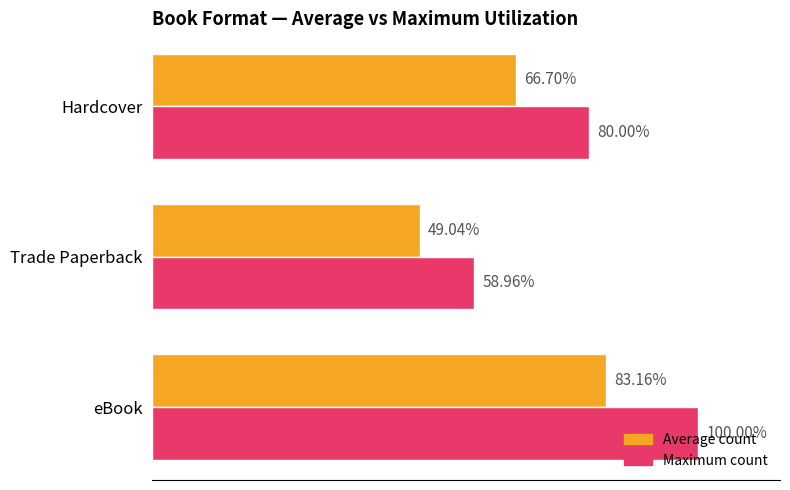

At which label does Maximum count reach its peak?

eBook